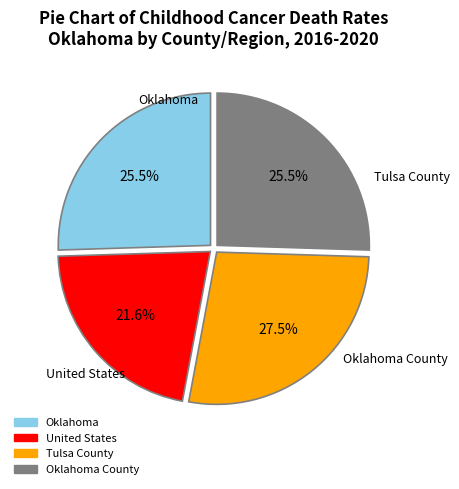

Is there any slice that represents more than half of the pie?

No